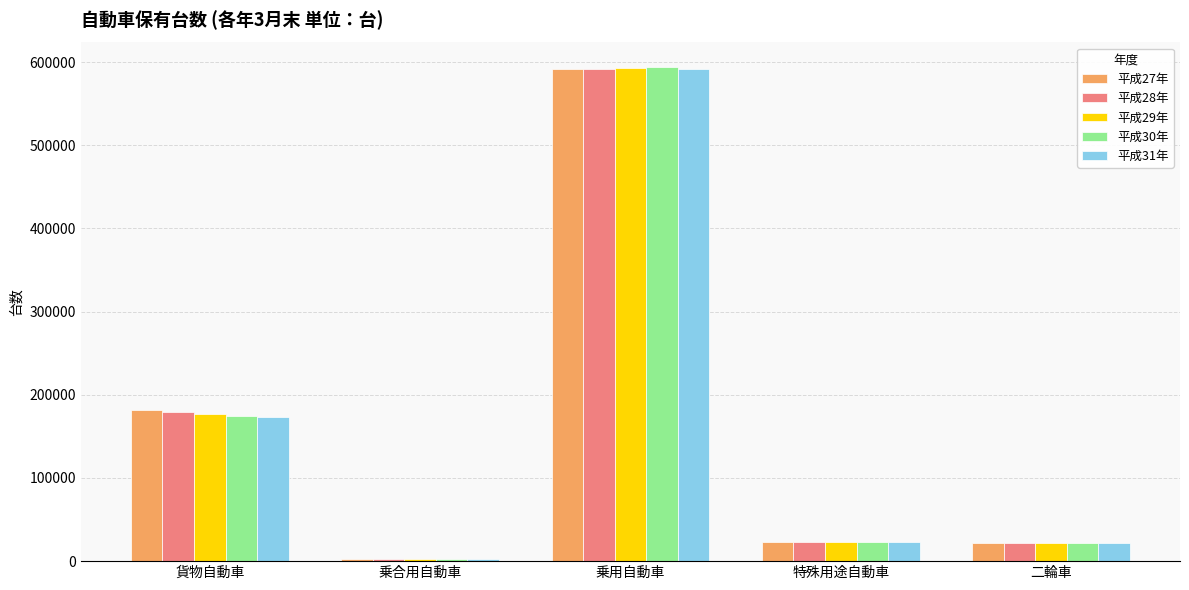

What is the label of the 5th bar from the right?

貨物自動車